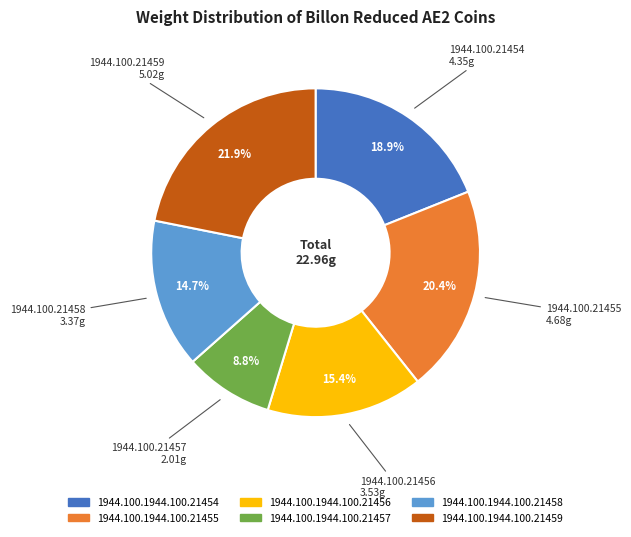

How many slices are in this pie chart?

6